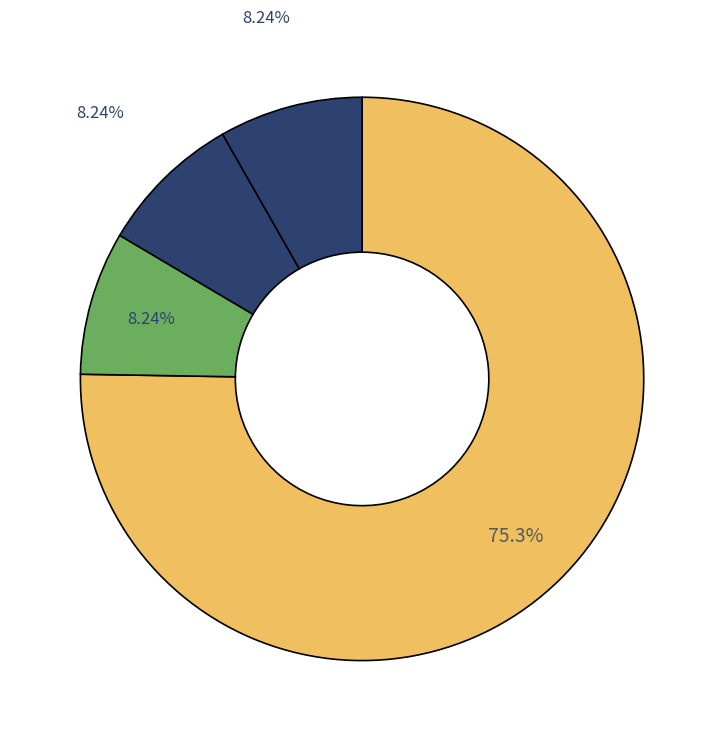

How many segments does this pie chart have?

4